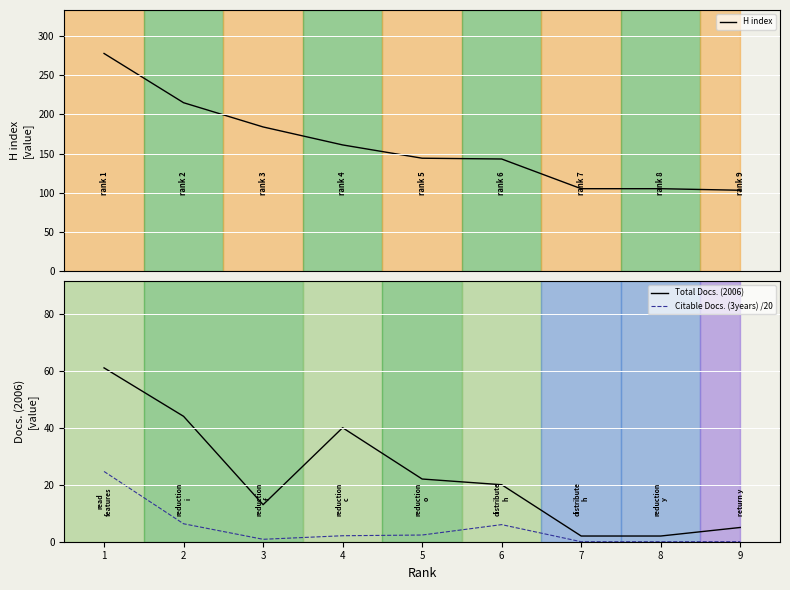

Rank the series by their maximum value, from highest to lowest.

H index, Total Docs. (2006), Citable Docs. (3years) /20